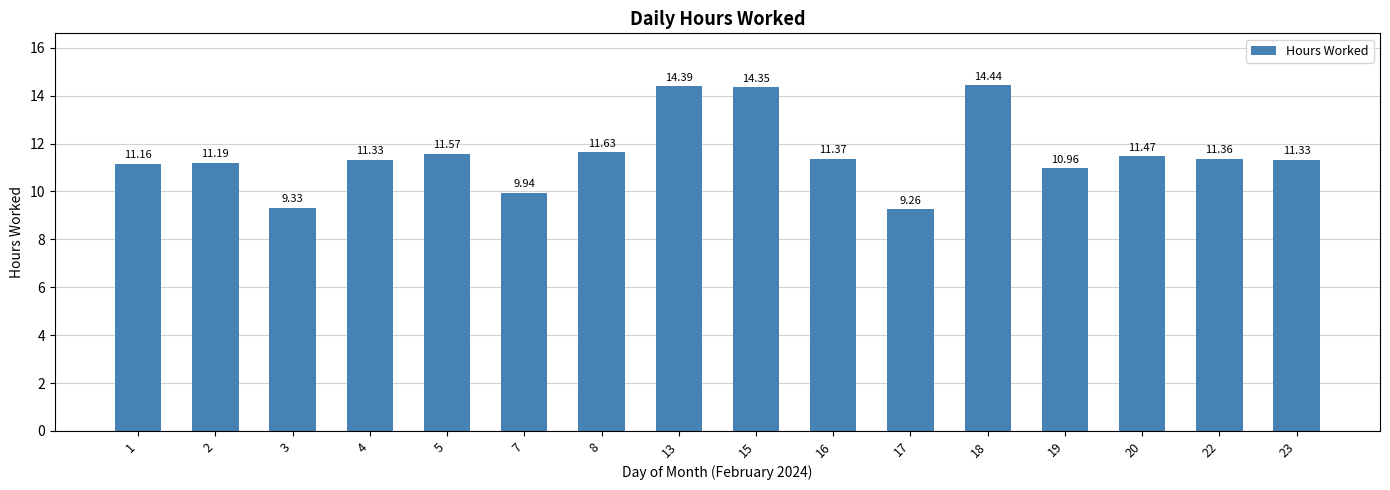

The value at 8 is 17.7. True or false?

False